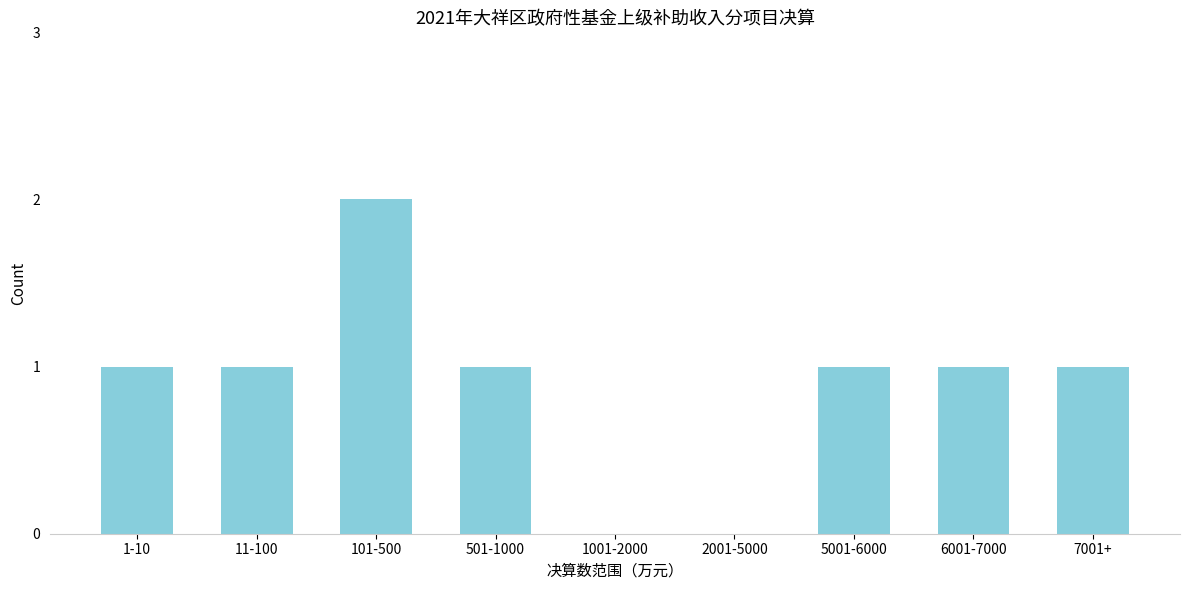

Reading left to right, list all the values displayed in this chart.

1-10=1	11-100=1	101-500=2	501-1000=1	1001-2000=0	2001-5000=0	5001-6000=1	6001-7000=1	7001+=1